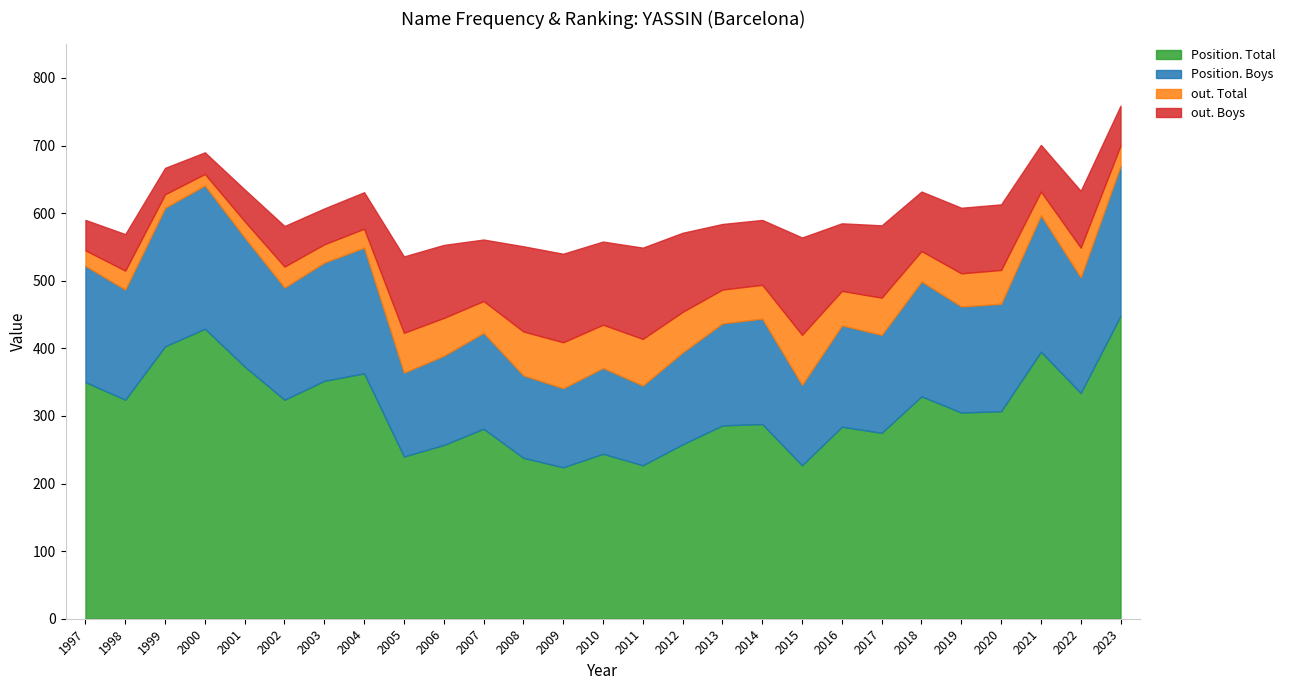

At 2023, list the series in order from largest to smallest.

Position. Total, Position. Boys, out. Boys, out. Total